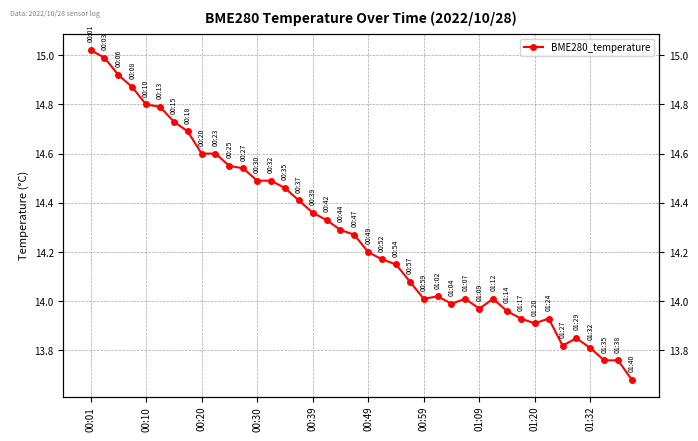

How many series are shown in this chart?

1